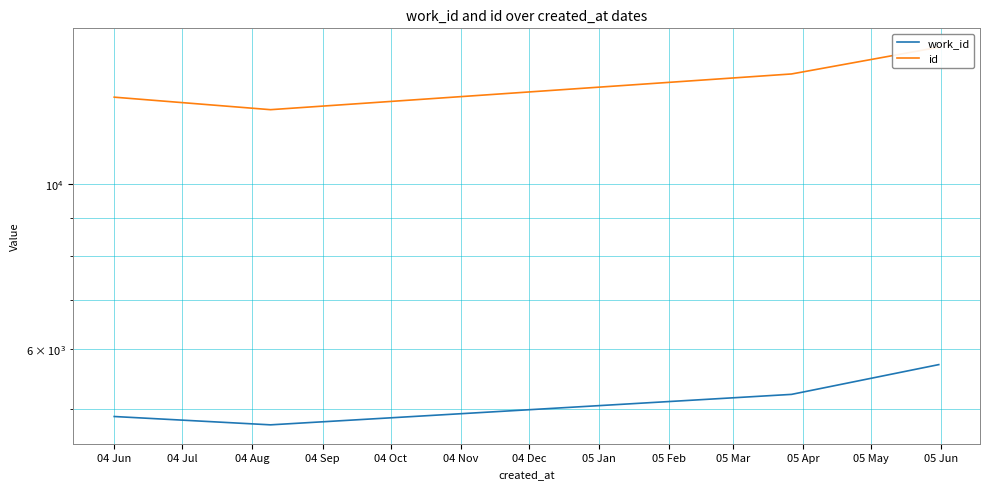

True or false: id and work_id cross at least once.

False